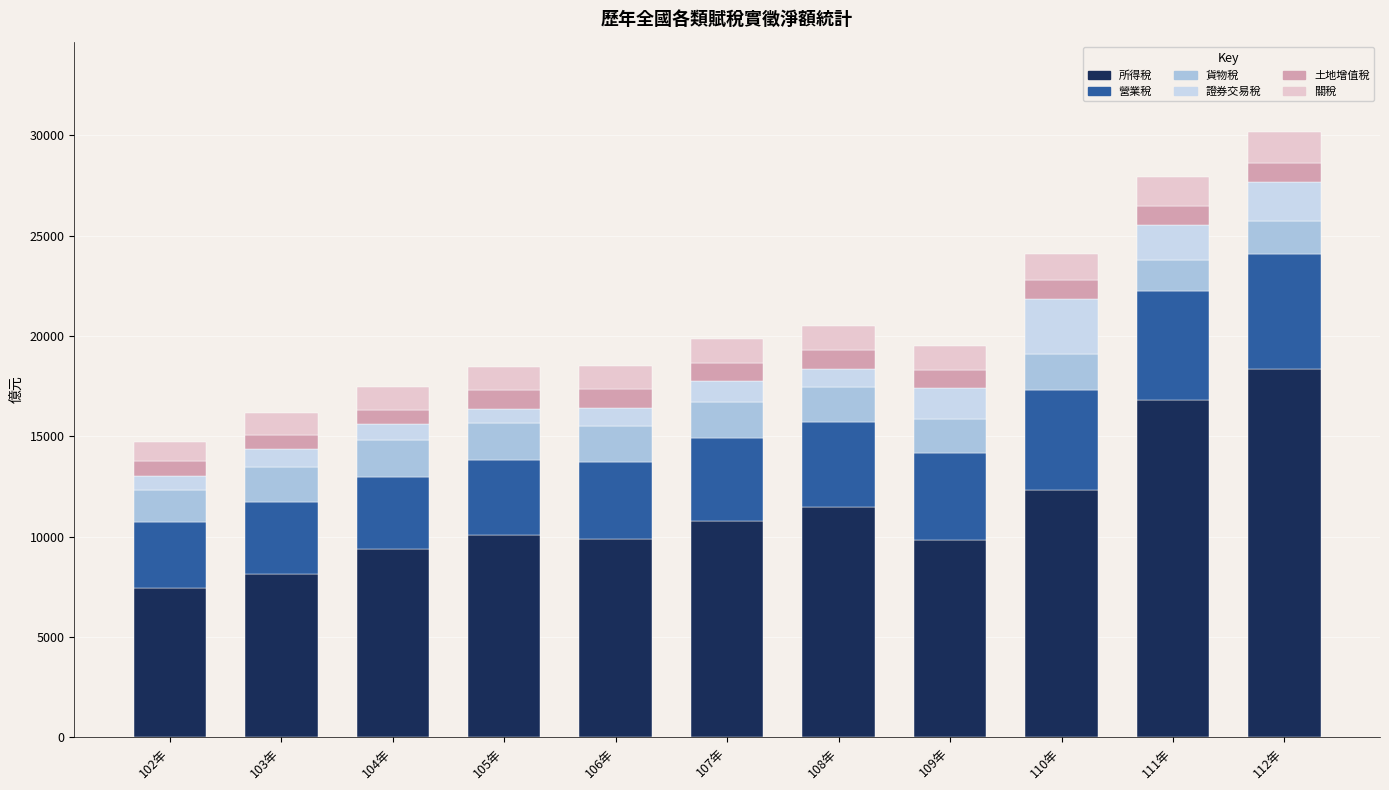

What position from the right is 112年?

1